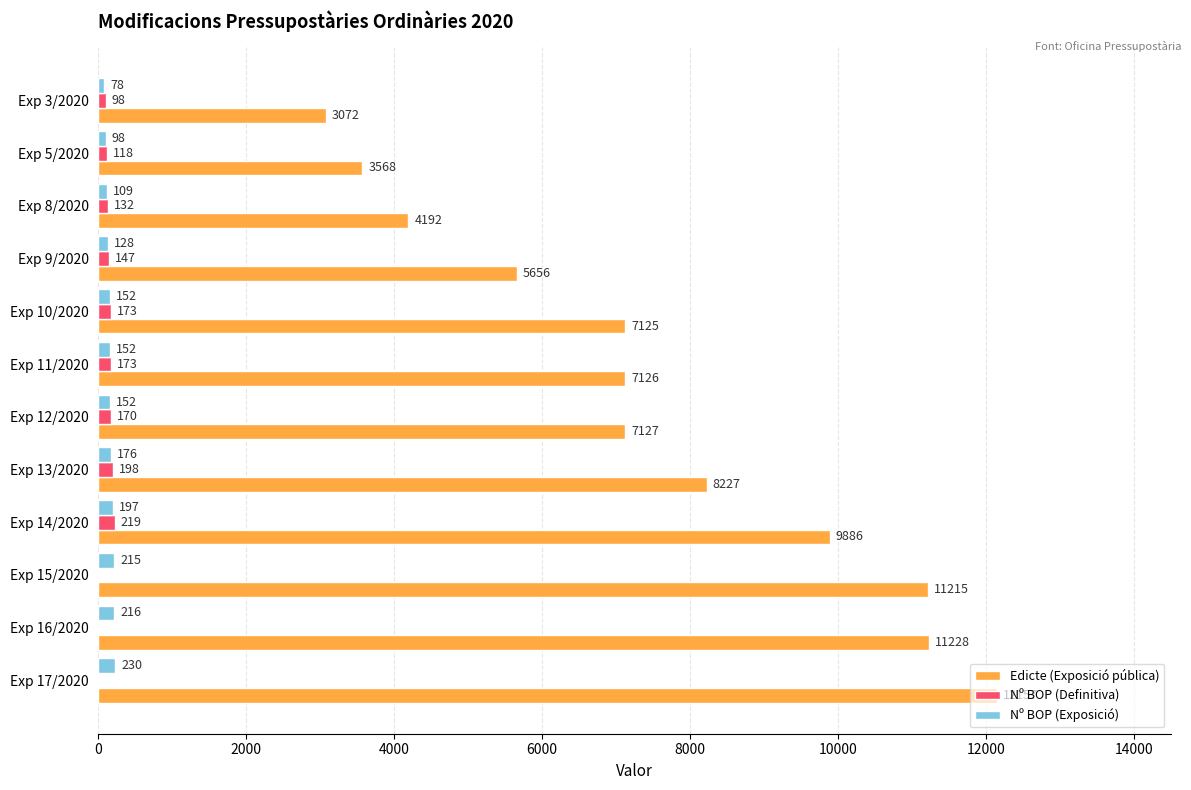

At which label does Edicte (Exposició pública) reach its peak?

Exp 17/2020